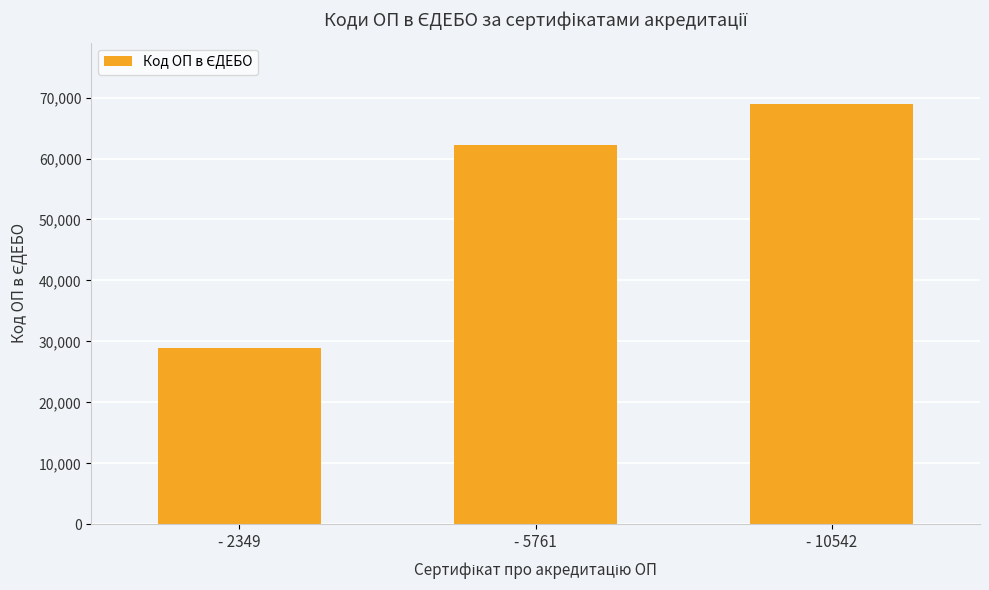

List the labels in order of value, largest first.

- 10542, - 5761, - 2349